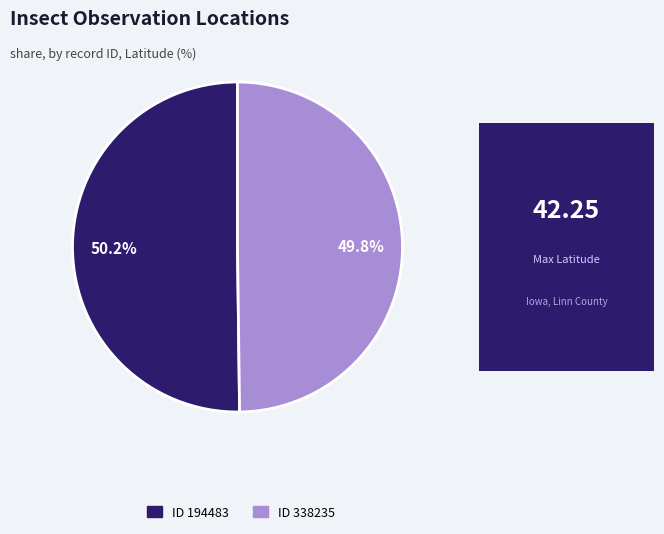

Is there any slice that represents more than half of the pie?

Yes